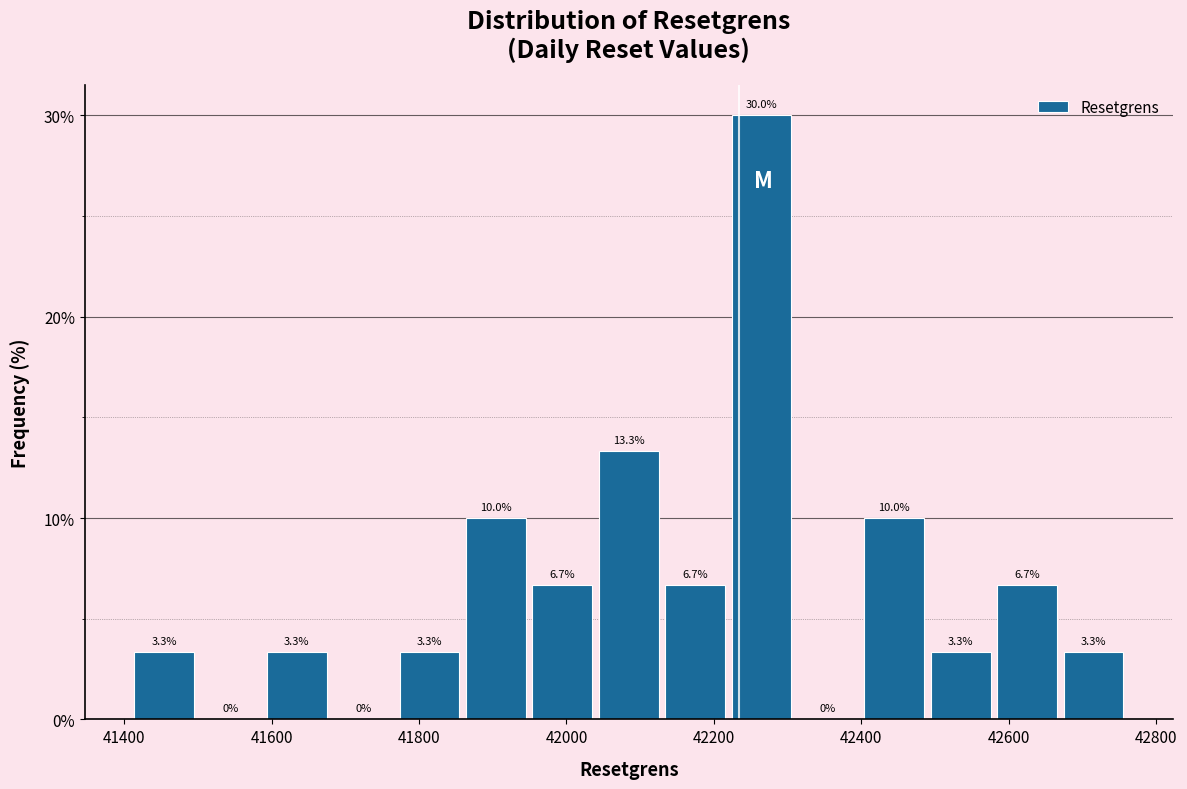

How tall is the bar that spans 42480 to 42580 on the x-axis? The bar edges are not printed on the chart, so give them approximately, as read against the axis.

3.3